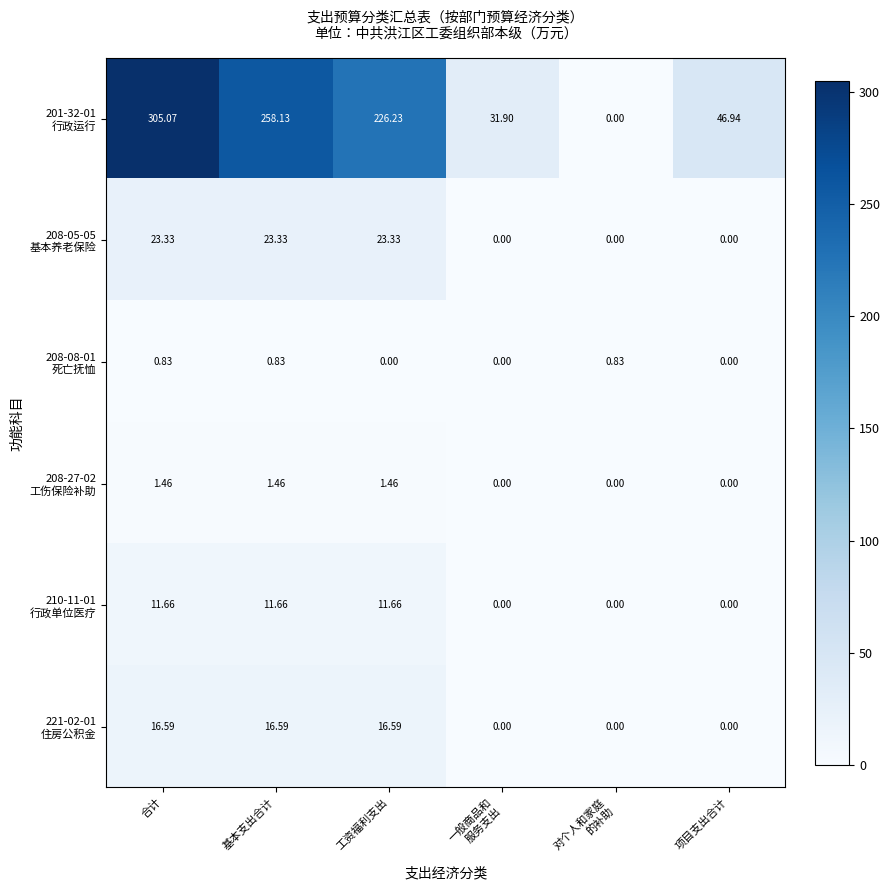

Which category has the highest value across all series?

合计